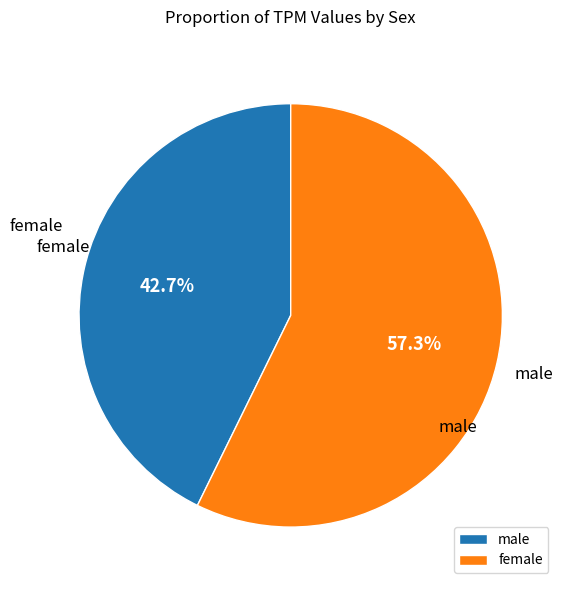

Which slice is the largest?

female